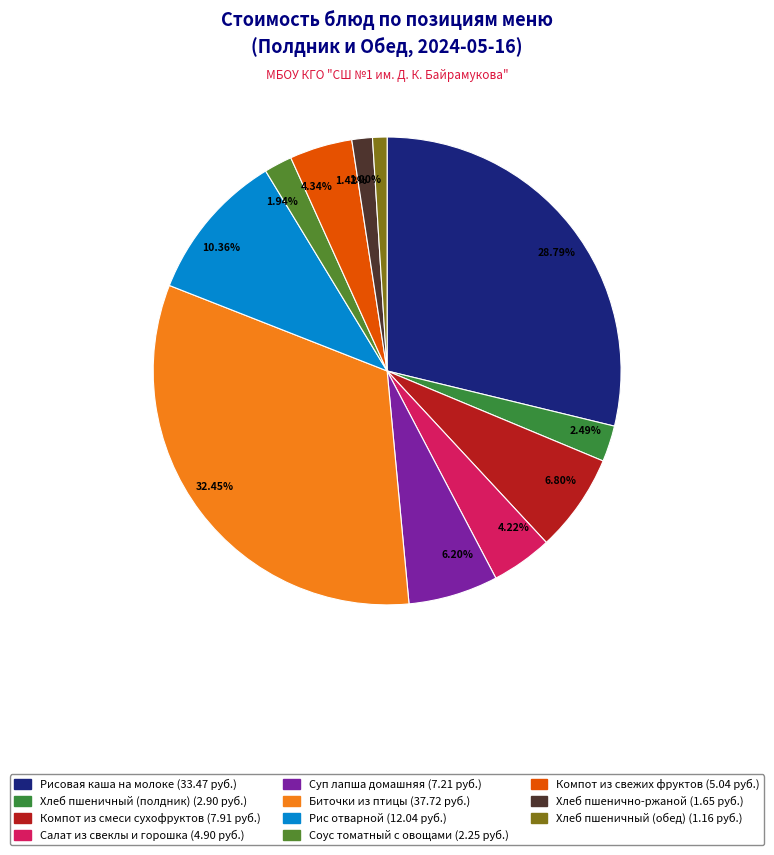

Between Суп лапша домашняя and Компот из свежих фруктов, which is larger?

Суп лапша домашняя